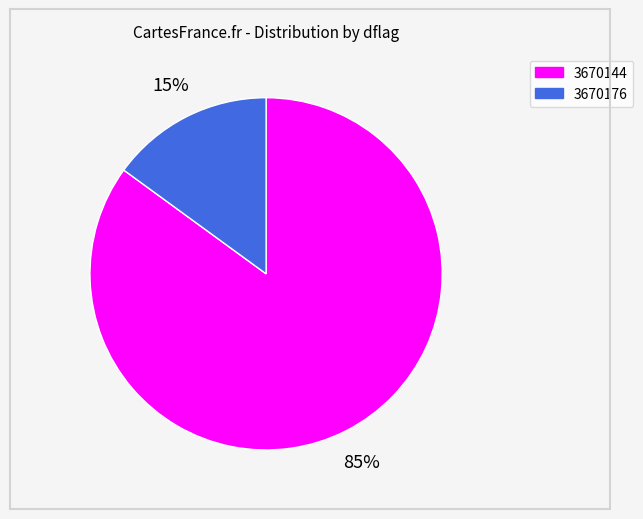

Do 3670176 and 3670144 together represent more than half of the pie?

Yes